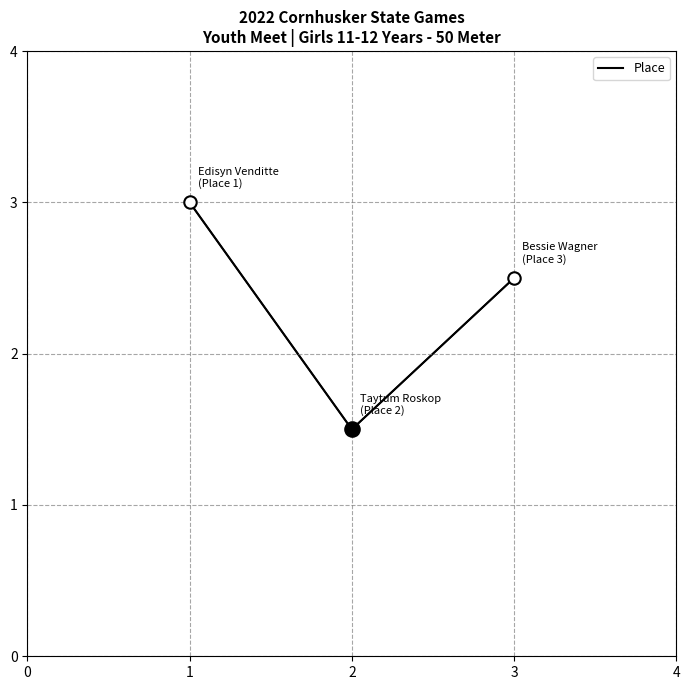

What is the ratio of the value at 2 to the value at 3?

0.6